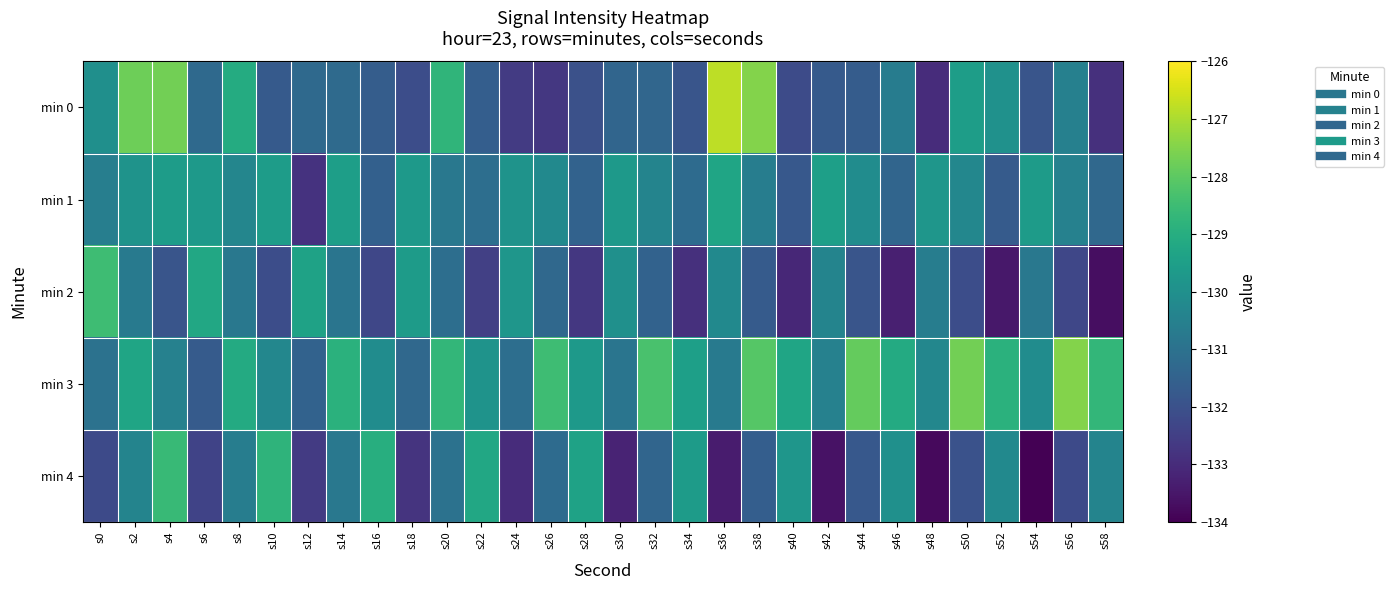

Between s32 and s44, which is larger?

s32